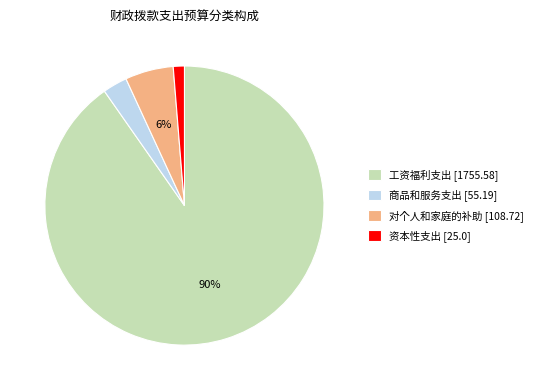

Is the sum of 对个人和家庭的补助 and 工资福利支出 greater than half?

Yes